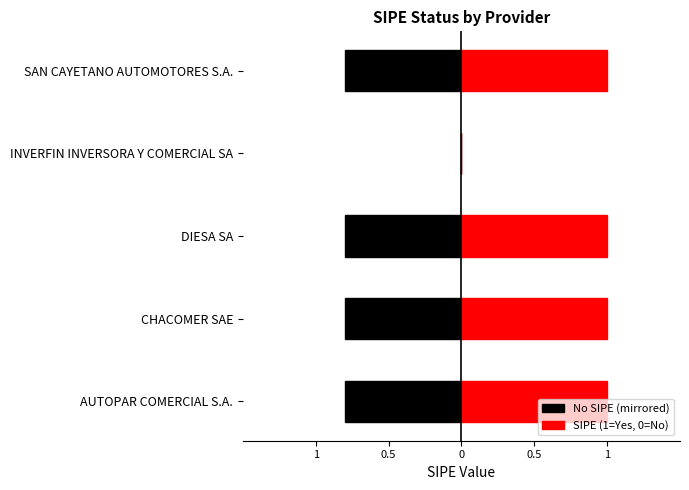

The value of No SIPE (mirrored) at INVERFIN INVERSORA Y COMERCIAL SA is 0.0. True or false?

True